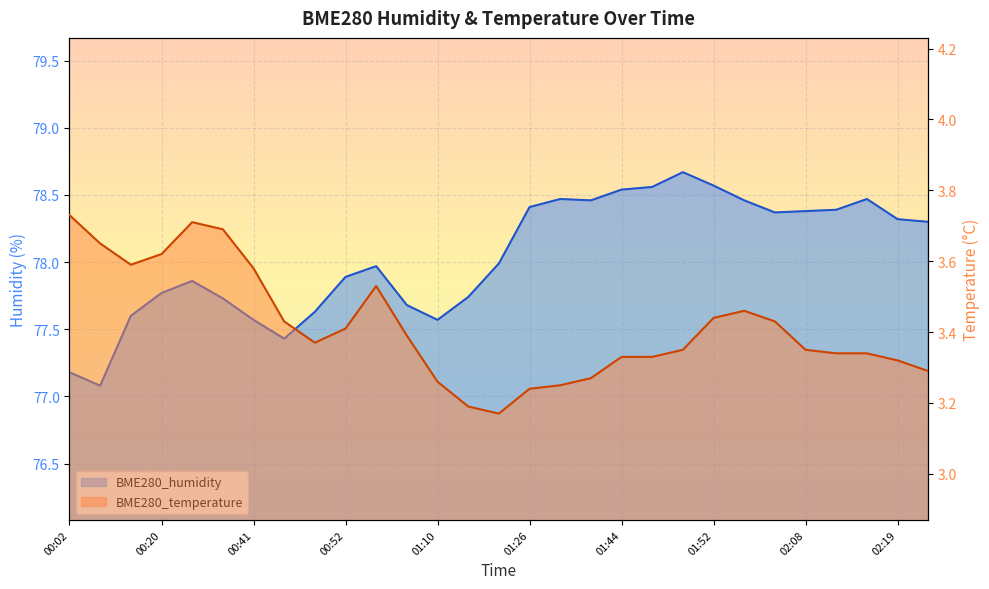

True or false: BME280_temperature and BME280_humidity cross at least once.

False